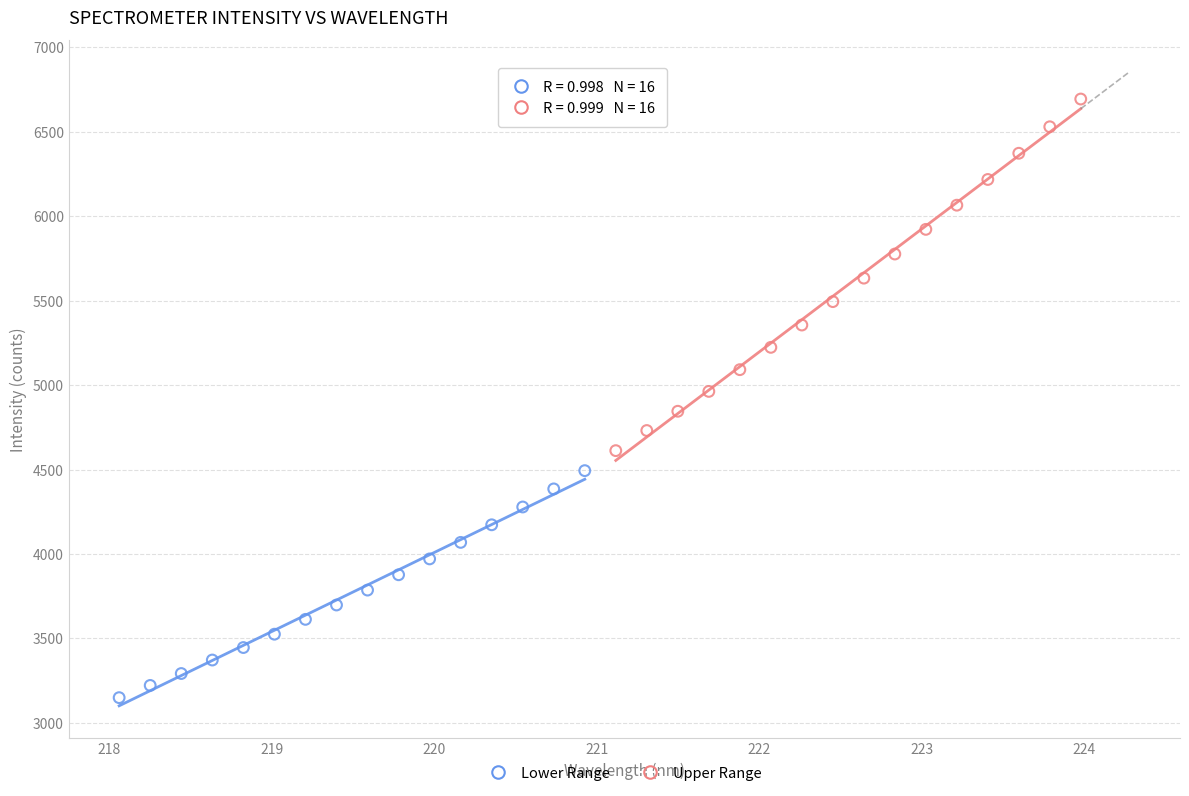

Which series has the widest spread of Y values?

Upper Range